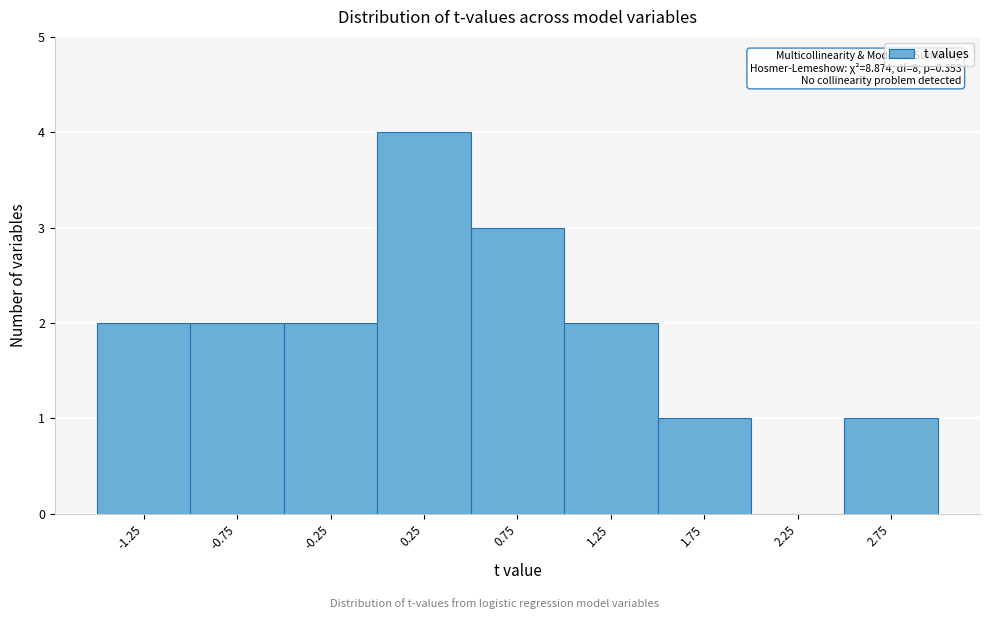

Which range on the x-axis has the tallest bar?

0.0 to 0.5